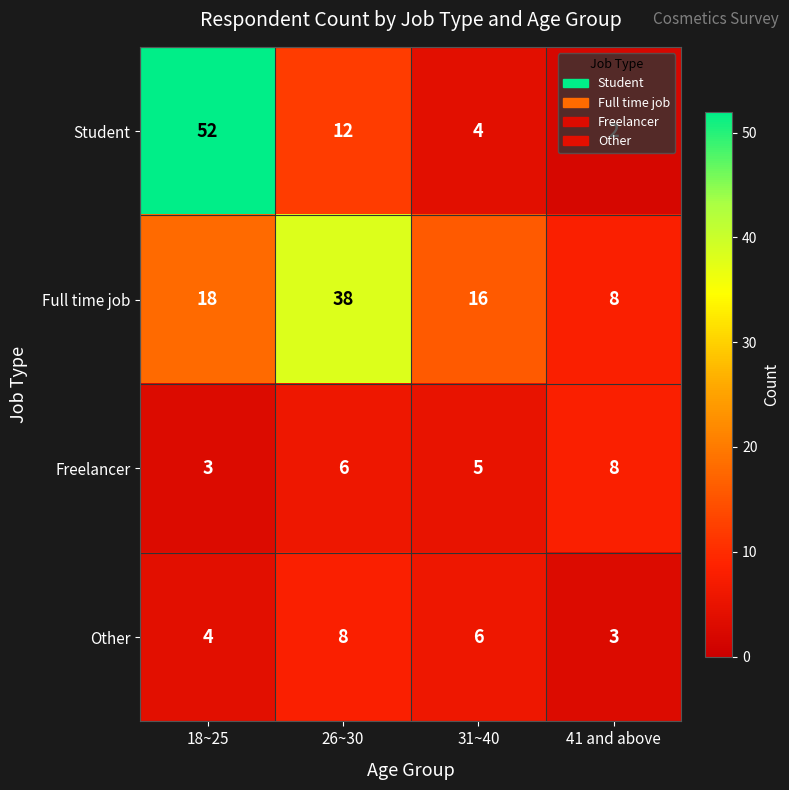

What is the difference between the maximum and minimum values in the Student series?

50